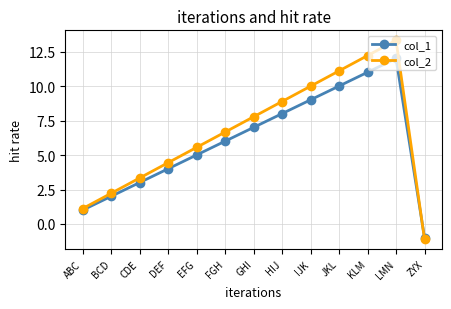

Read the col_2 value at IJK.

10.0